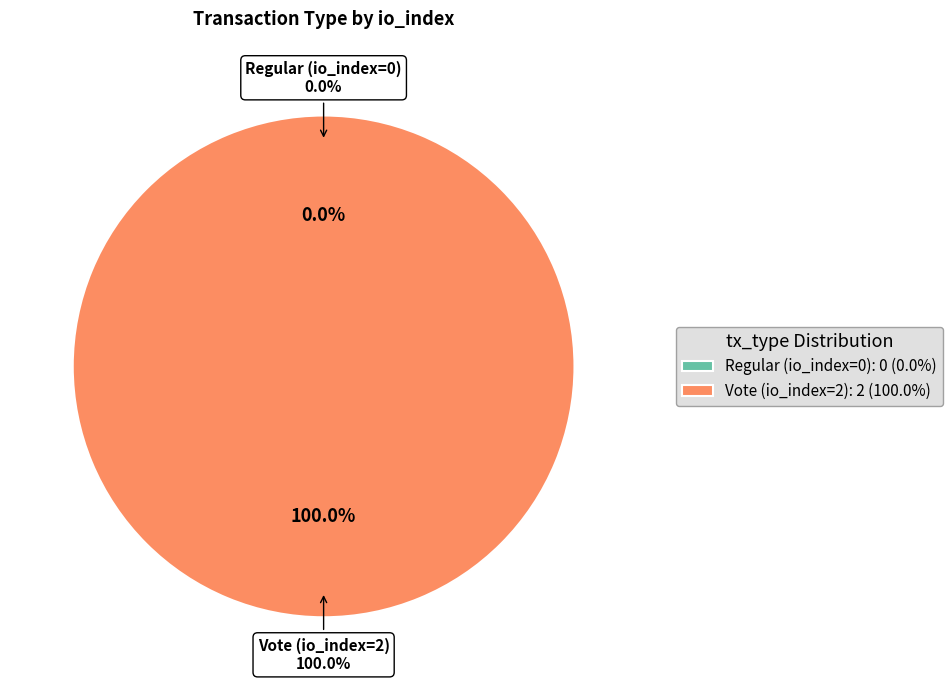

Rank the categories by value from highest to lowest.

Vote (io_index=2), Regular (io_index=0)